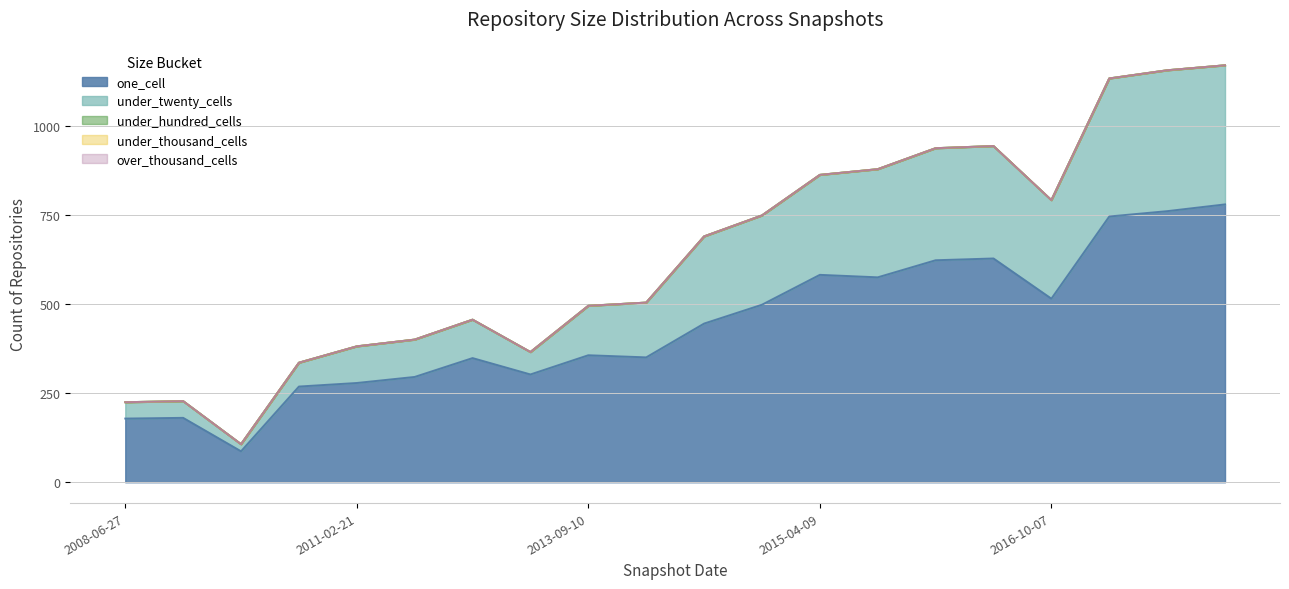

What is the label of the 6th point from the right?

2016-07-04